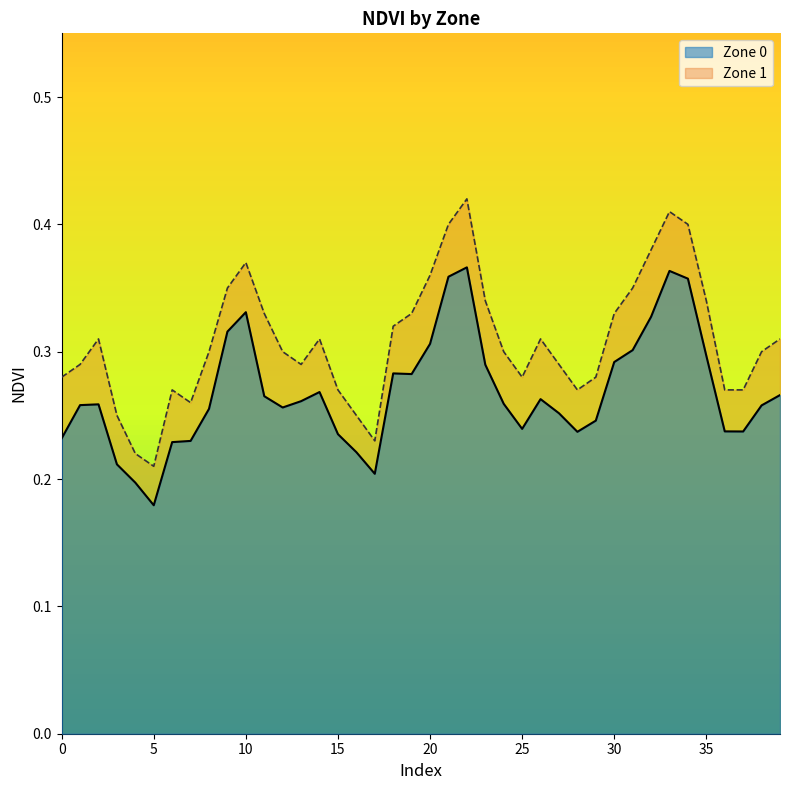

How many series are shown in this chart?

2